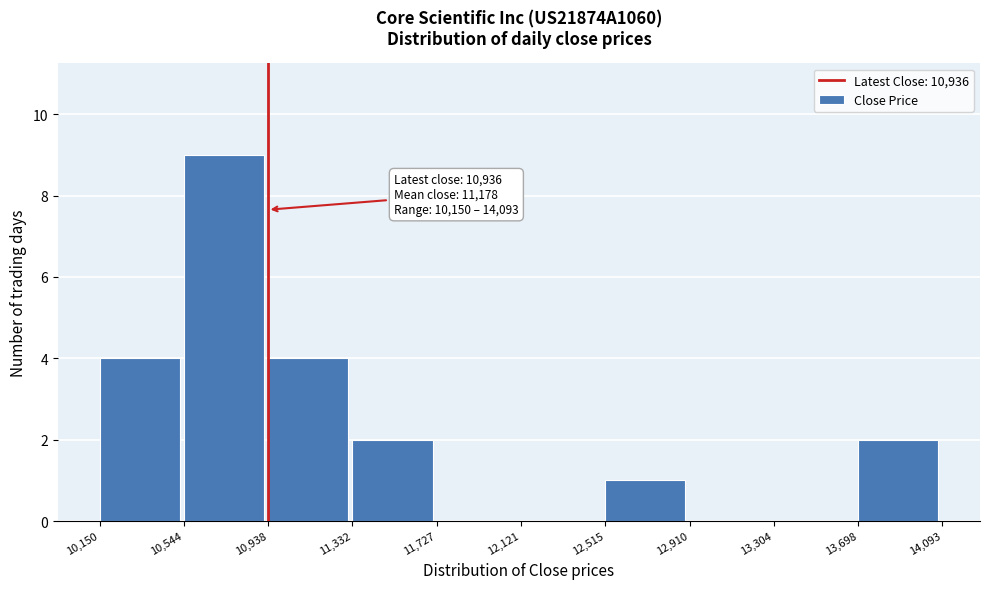

Over which range of the x-axis is the bar tallest?

10,544 to 10,938